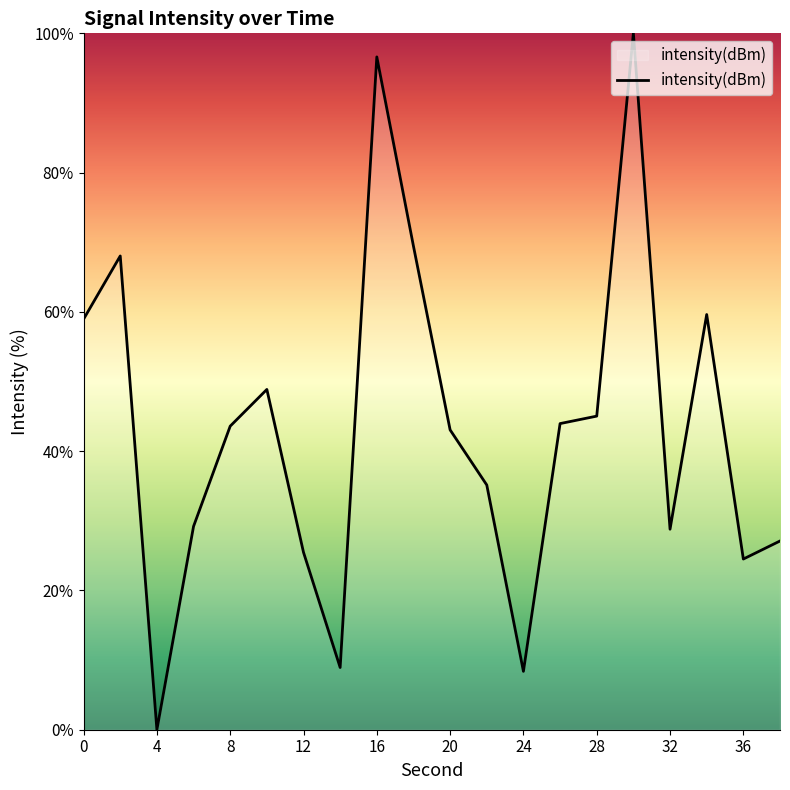

What is the greatest value displayed?

100.0